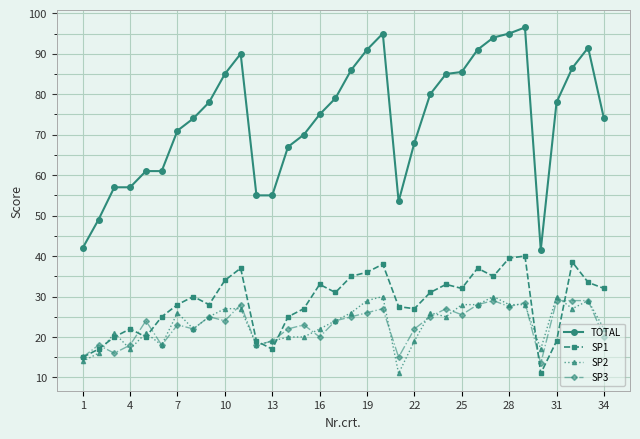

What is the value of the SP2 point at the 17th from the left?

24.0